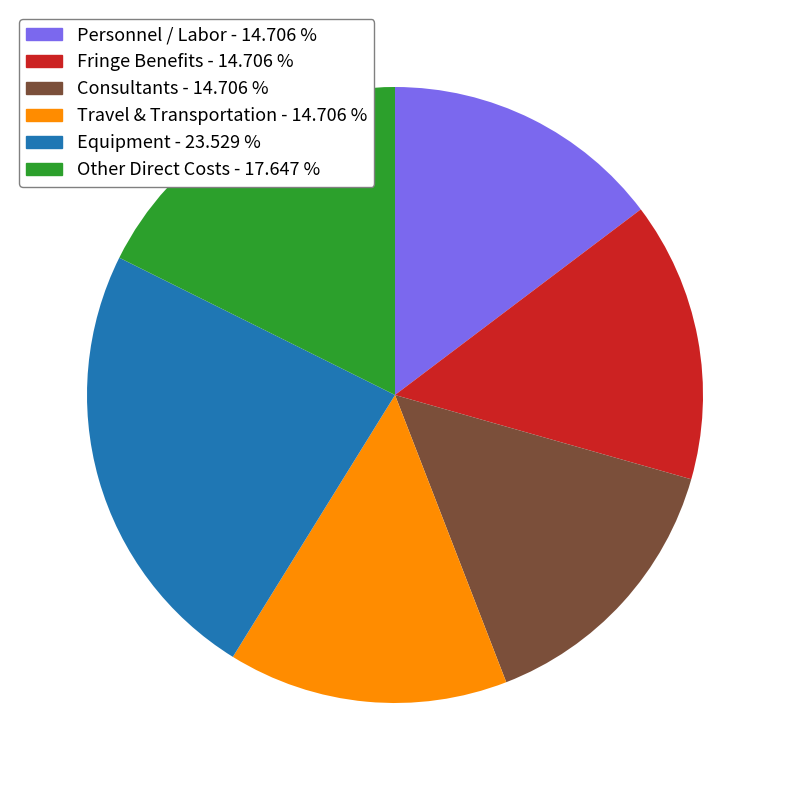

Approximately how many times larger is the value at Travel & Transportation compared to Fringe Benefits?

1.0